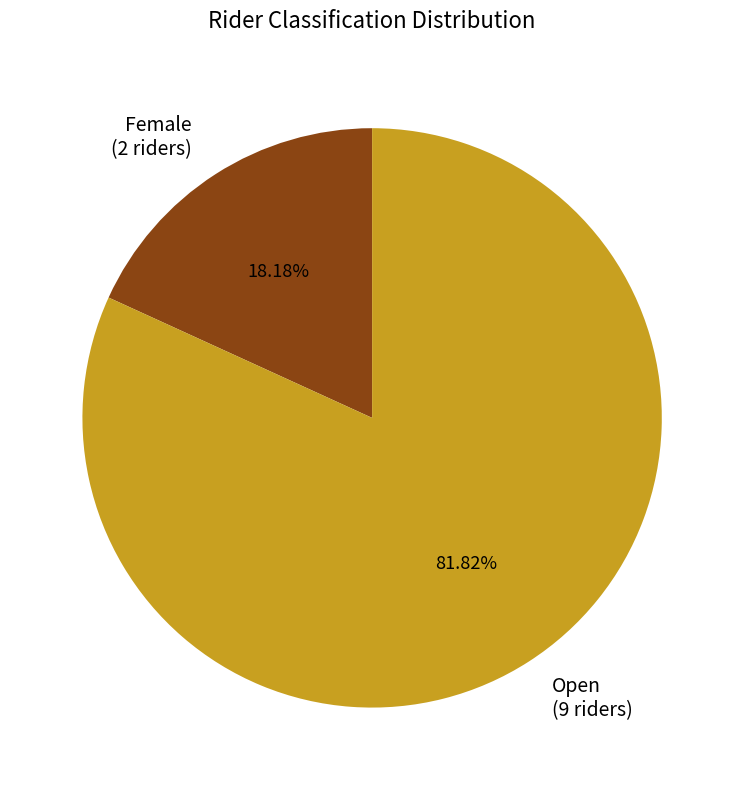

Between Female and Open, which is larger?

Open